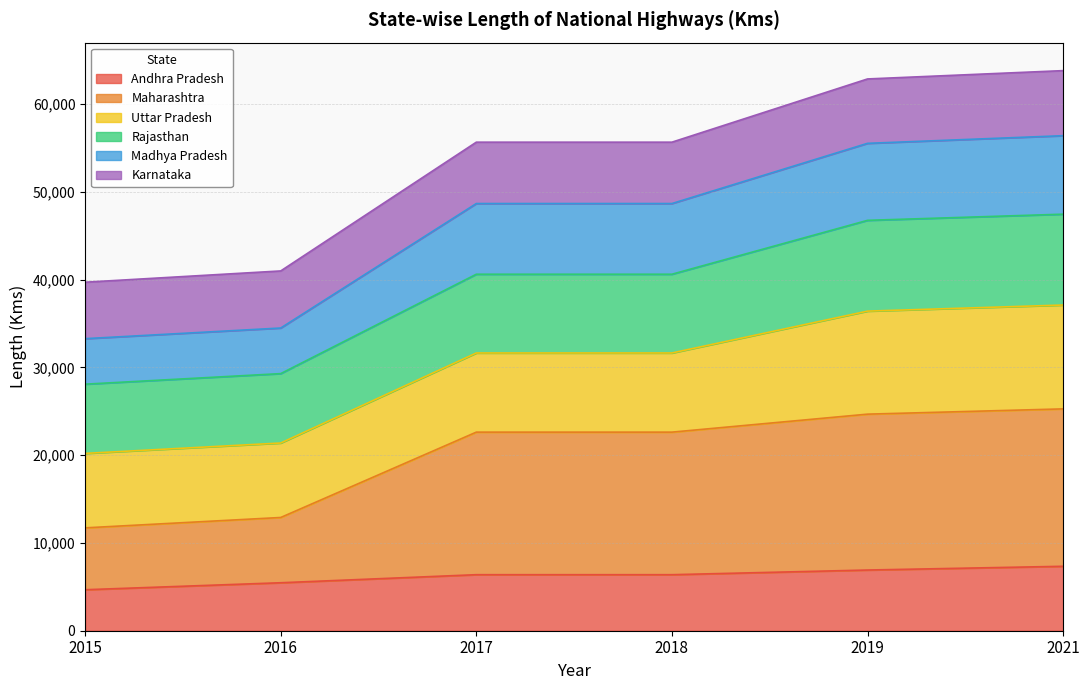

True or false: Maharashtra and Andhra Pradesh cross at least once.

False